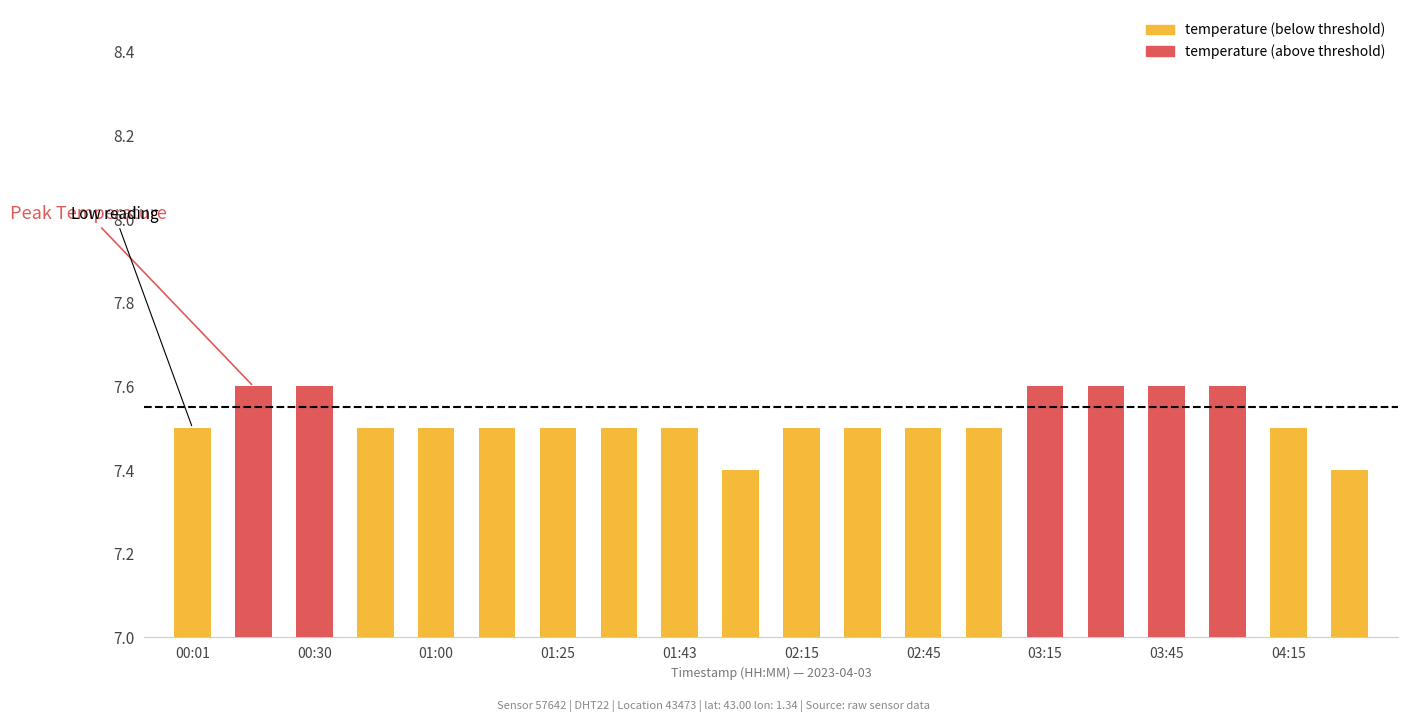

What is the smallest value displayed?

7.4